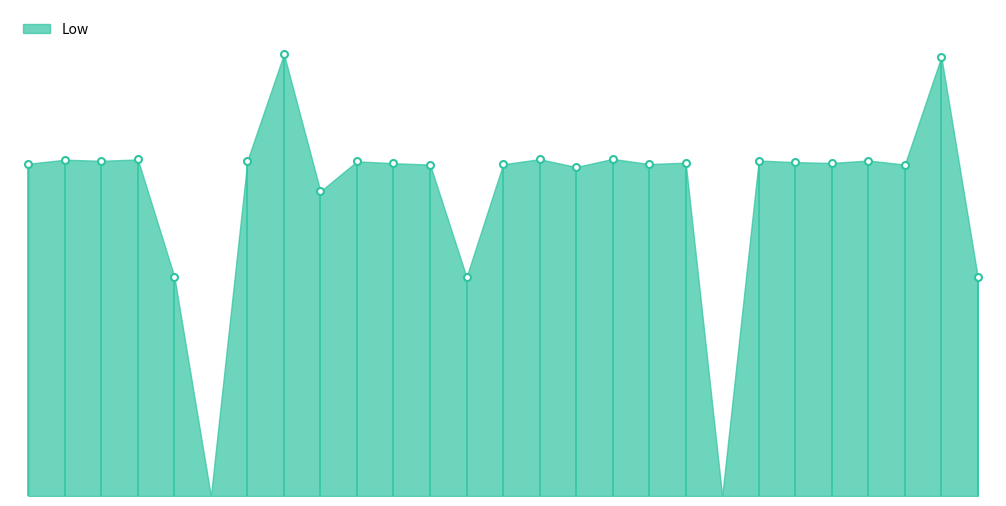

How many interior local valleys (lower than both neighbors) does the data have?

9